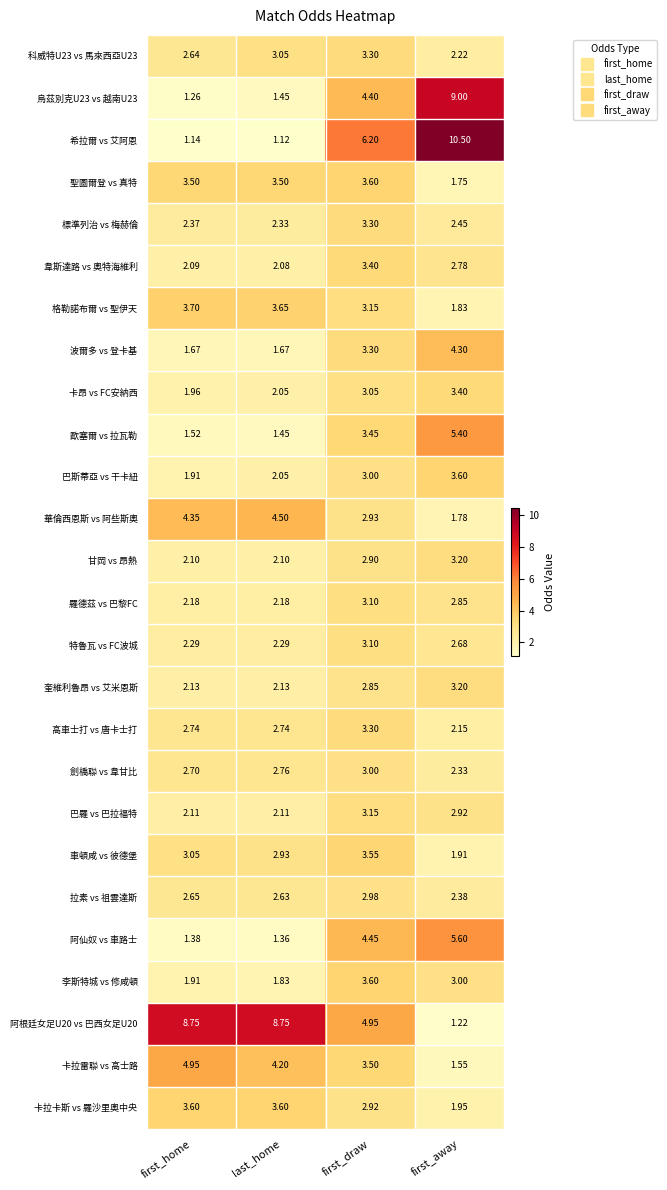

Where is 聖圖爾登 vs 真特 nearest to the value 2?

first_away